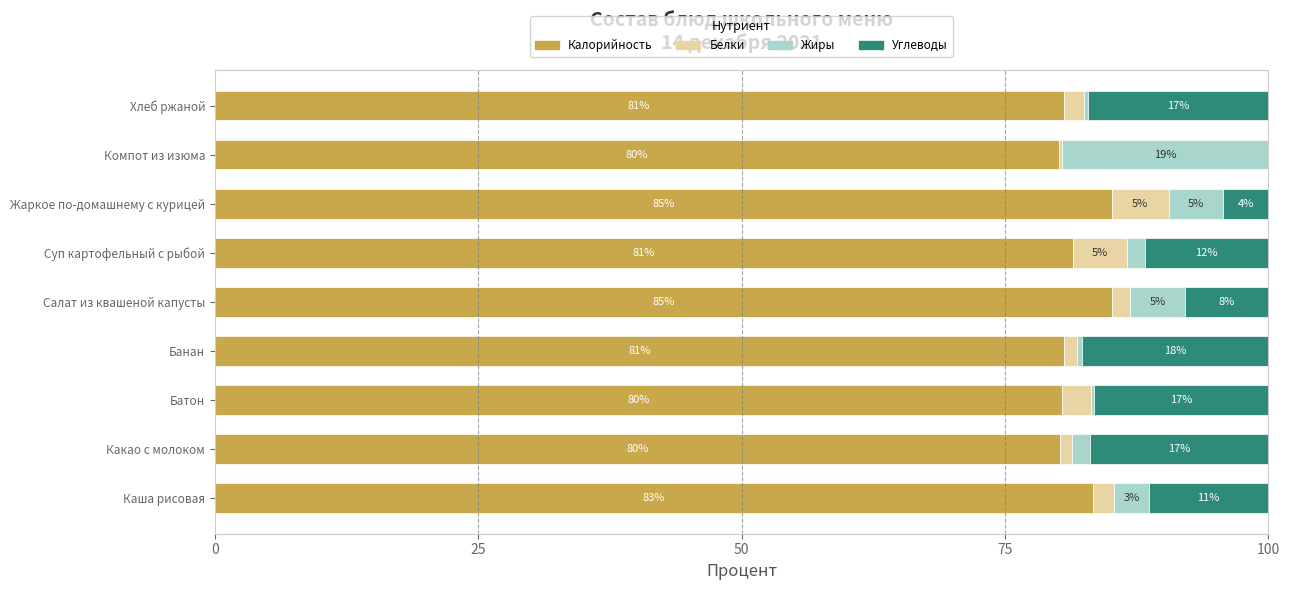

What is the total value across all series at Хлеб ржаной?

100.0